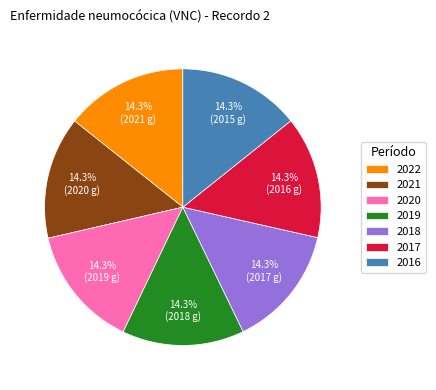

What is the ratio of the value at 2022 to the value at 2019?

1.0